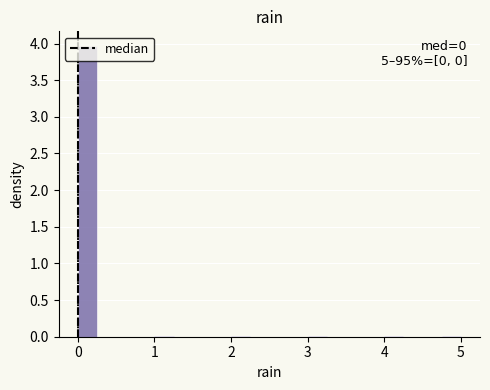

Read against the x-axis, roughly where is the centre of the tallest bar?

0.1